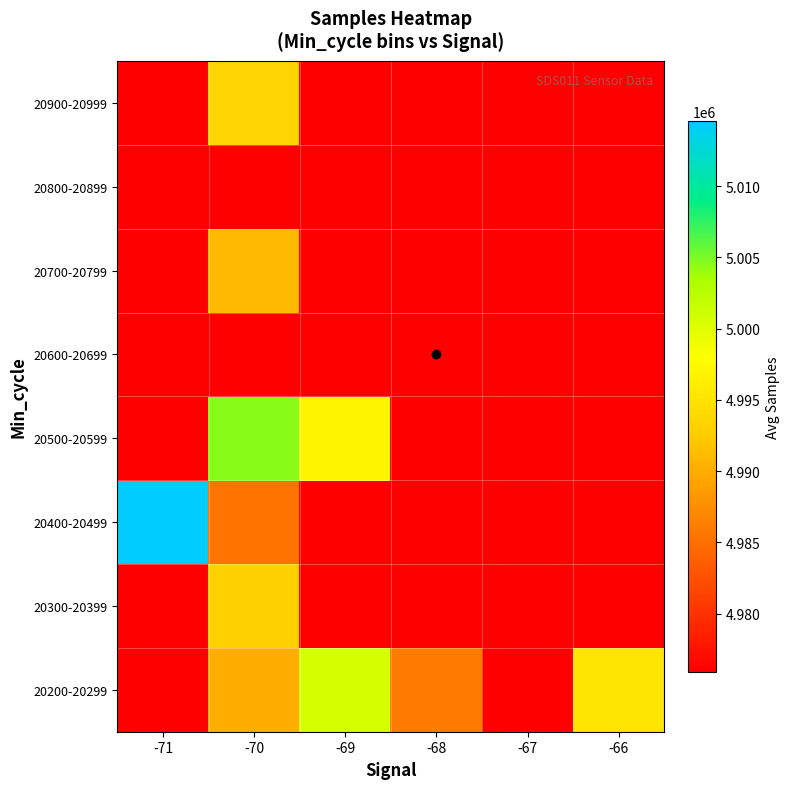

At which category does the chart reach its minimum across all series?

-71